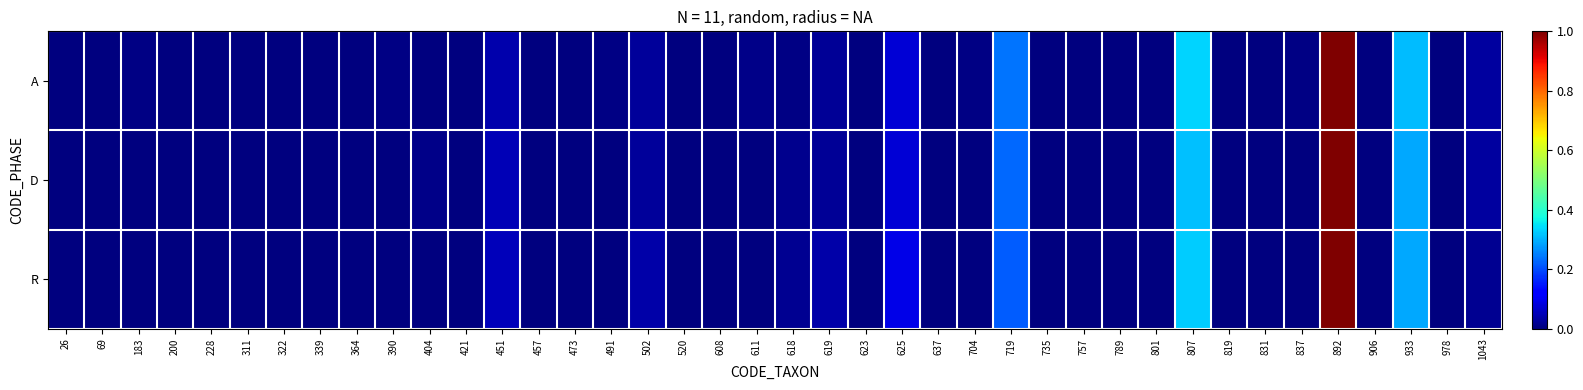

List the series in order of their overall mean, lowest first.

D, R, A